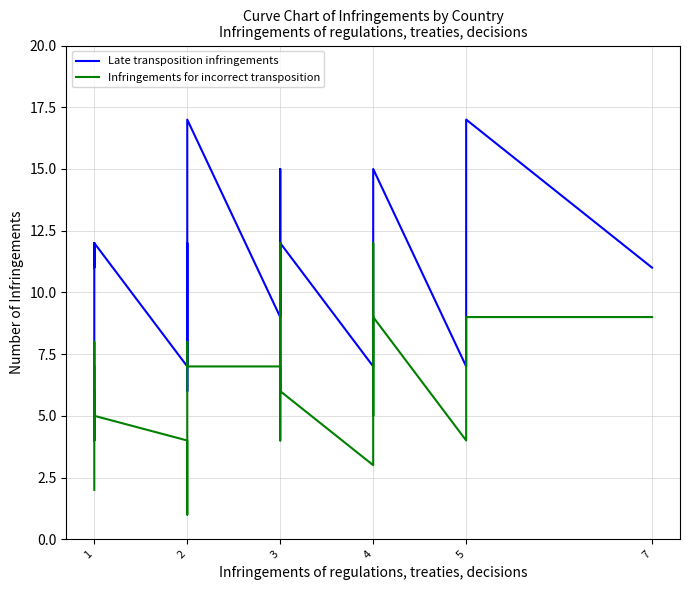

How many values in the Infringements for incorrect transposition series are below 6?

12